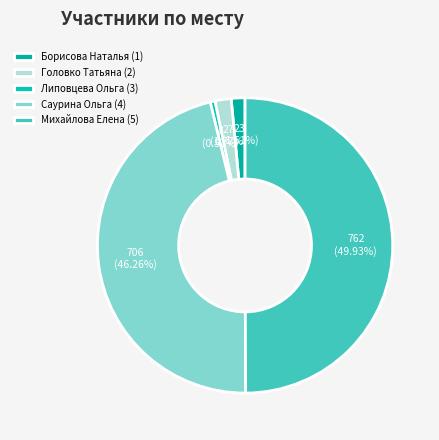

Does any single category account for the majority?

No